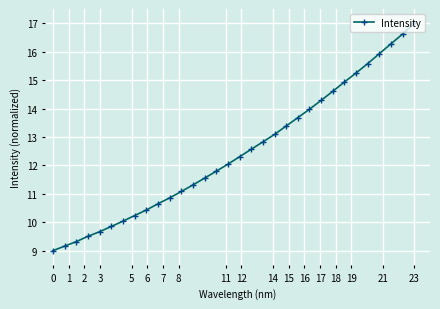

What is the difference between the maximum and minimum values?

8.0